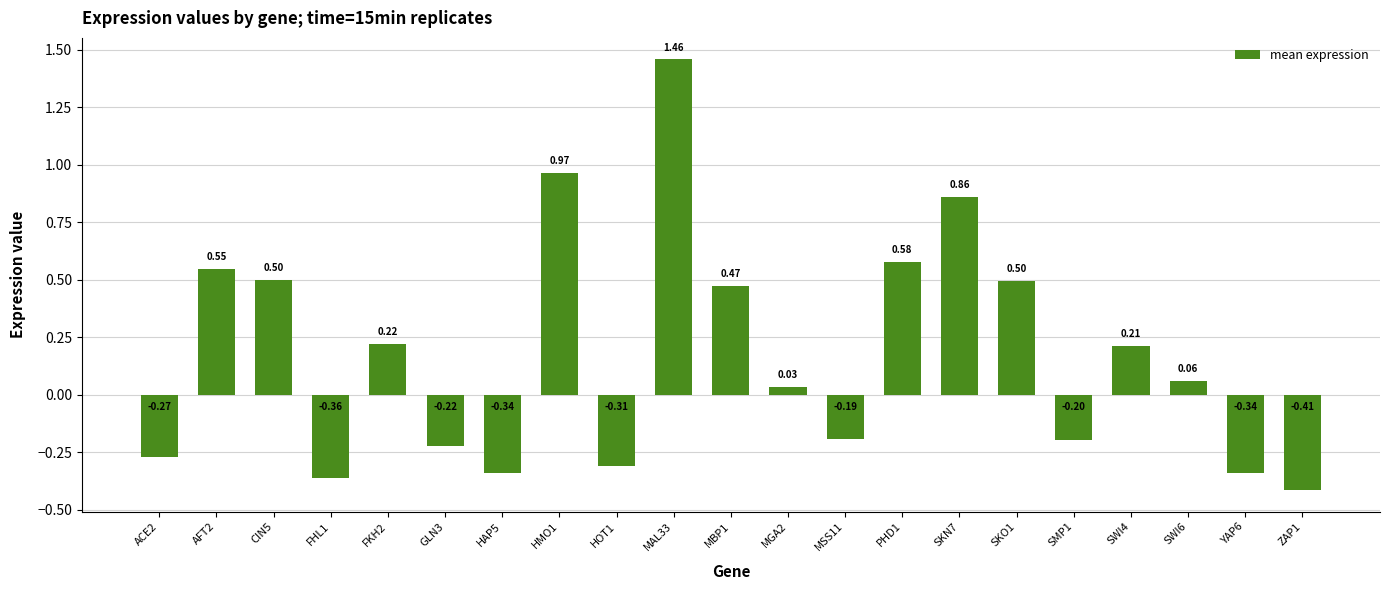

Between SKO1 and SKN7, which is larger?

SKN7